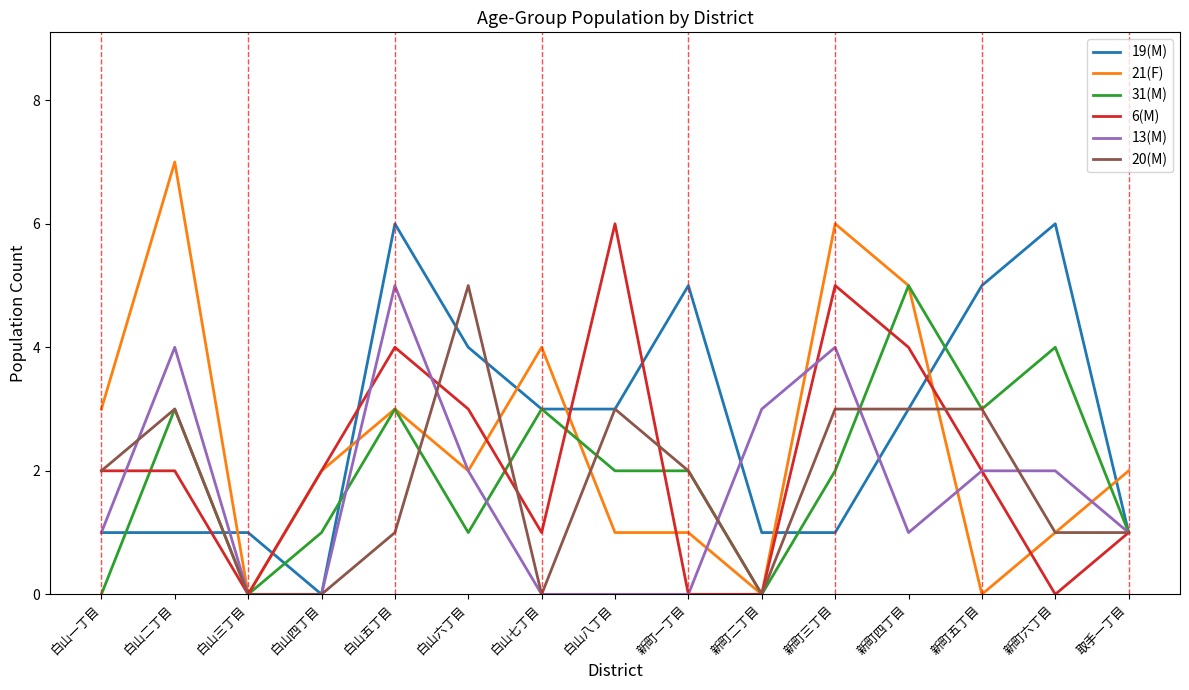

How many lines are shown in the chart?

6